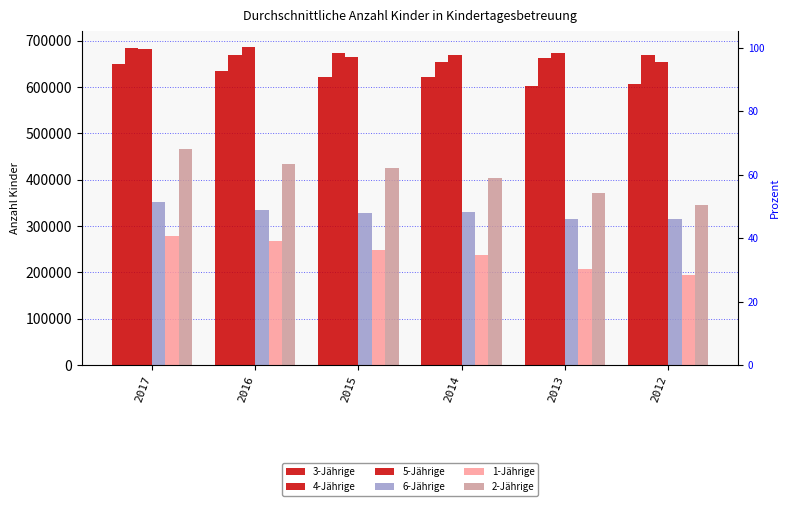

At which label is 3-Jährige closest to 625586?

2015